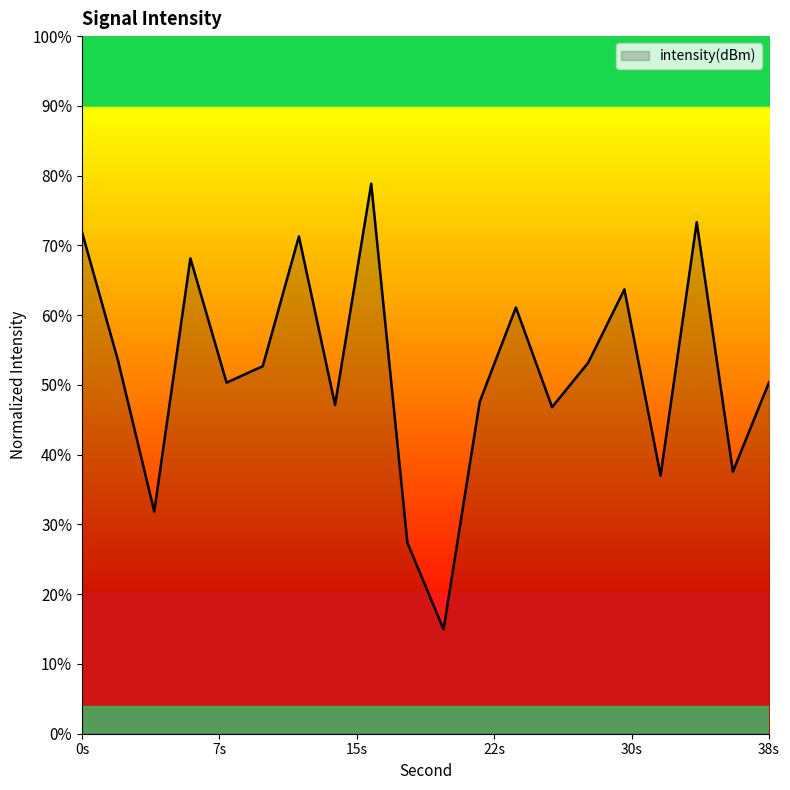

True or false: there are more than 1 points higher than both neighbors.

True